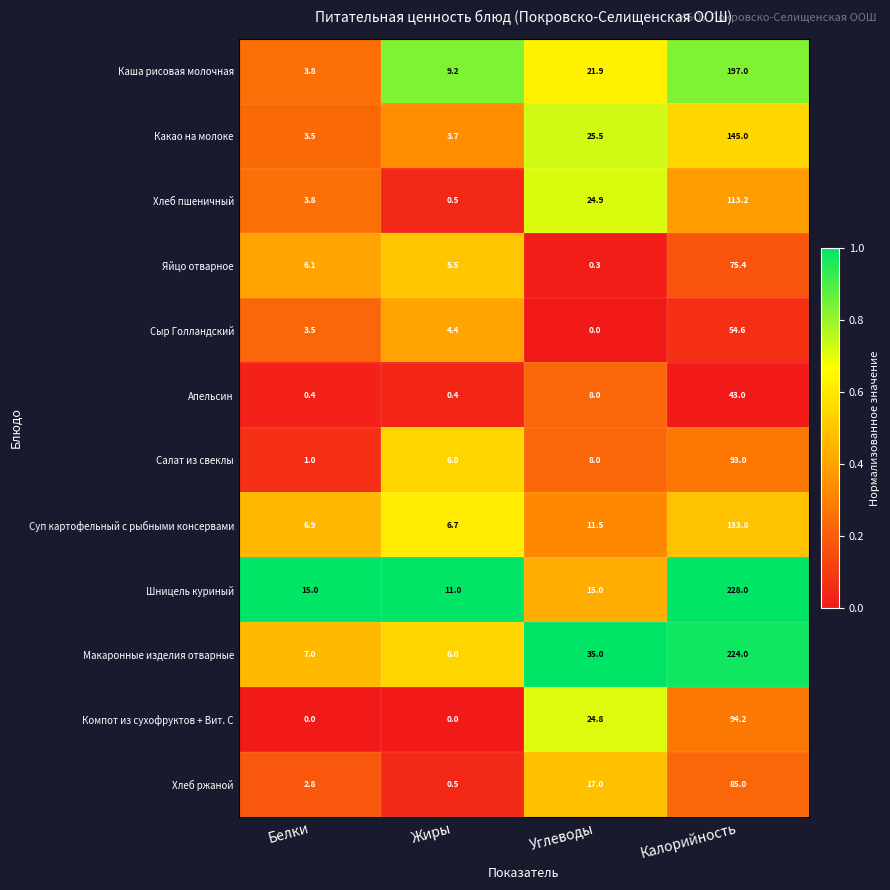

True or false: Компот из сухофруктов + Вит. С has a value of 0.0 at Жиры.

True